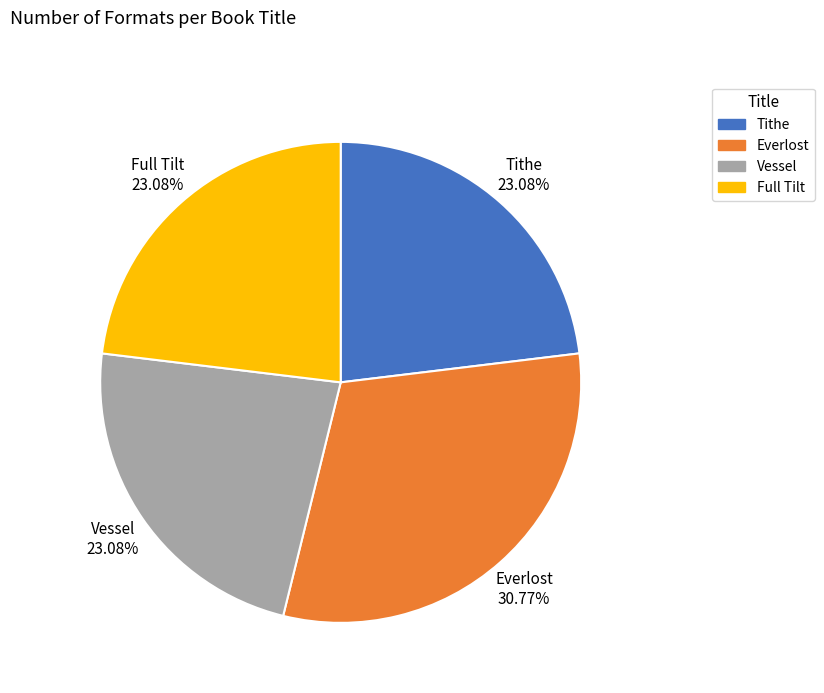

How many slices are in this pie chart?

4